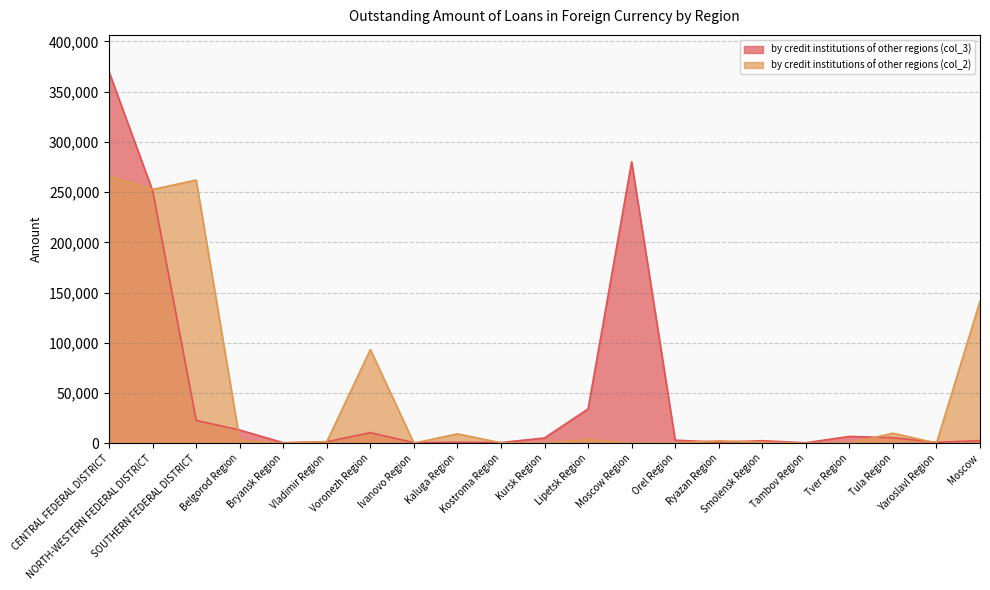

At how many categories does at least one series exceed 212321?

4